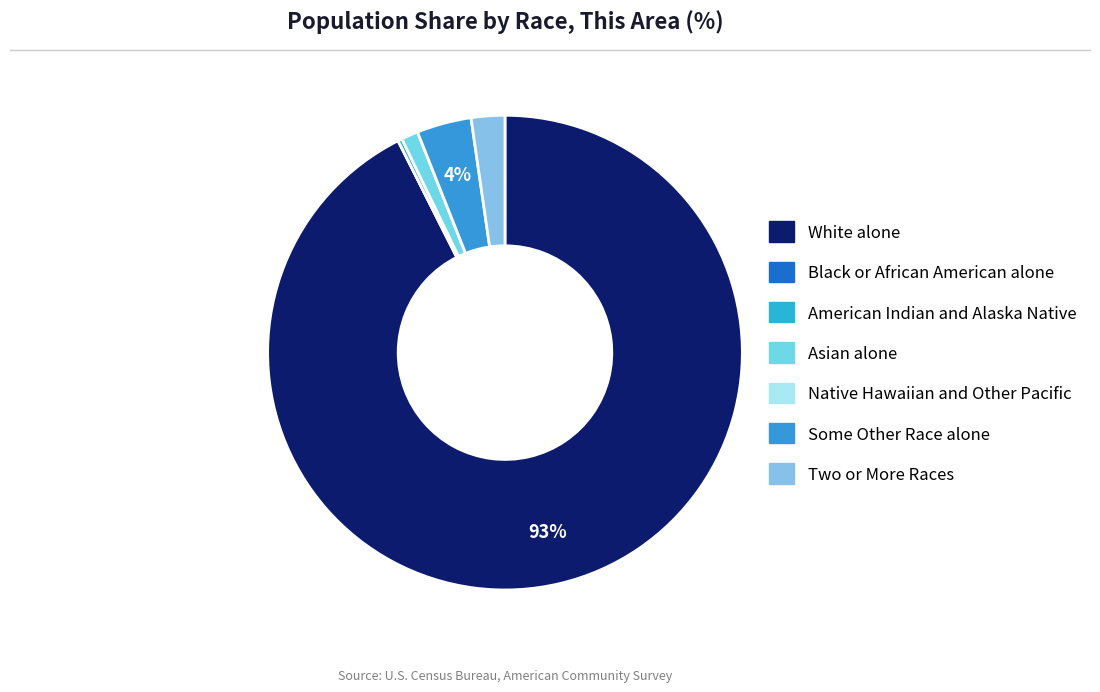

Which slice is the smallest?

Black or African American alone